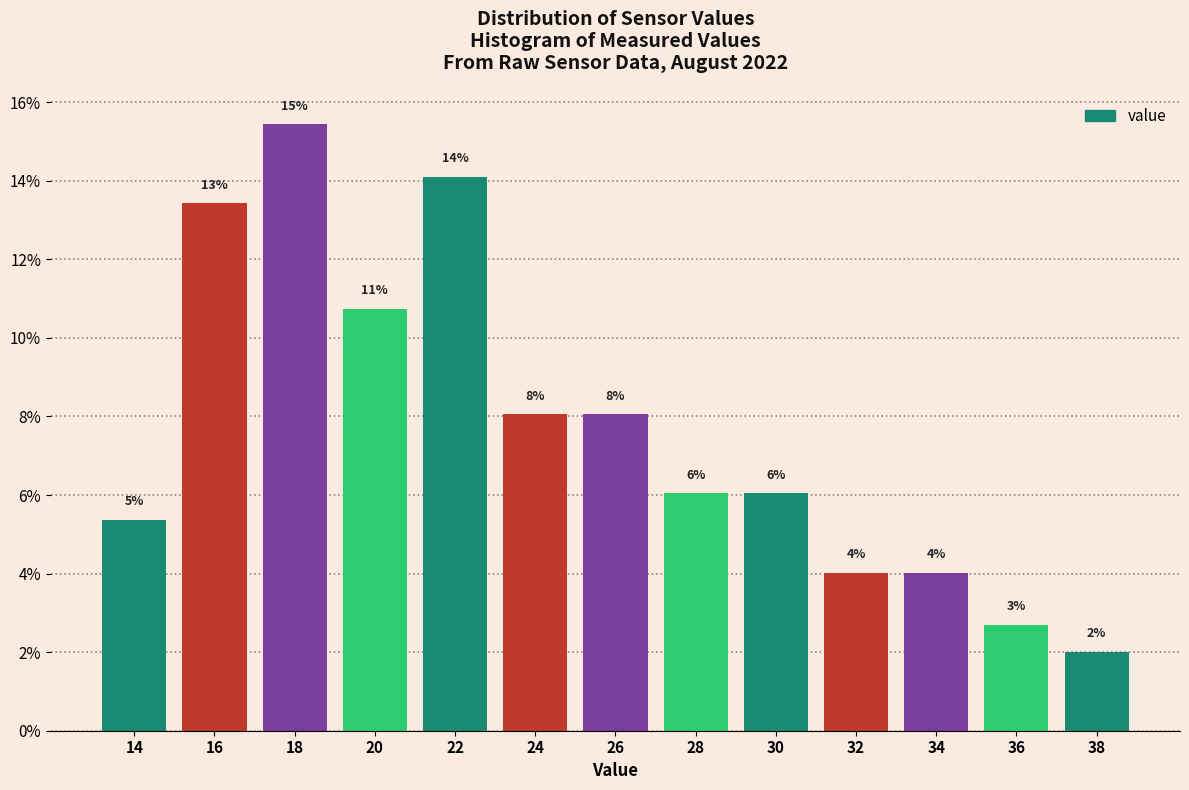

Are the bars horizontal?

No